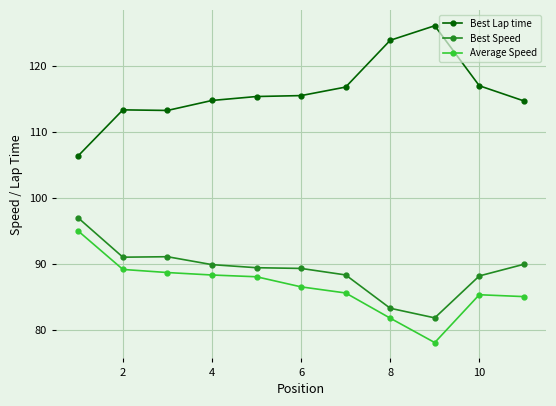

At how many categories does at least one series exceed 99?

11